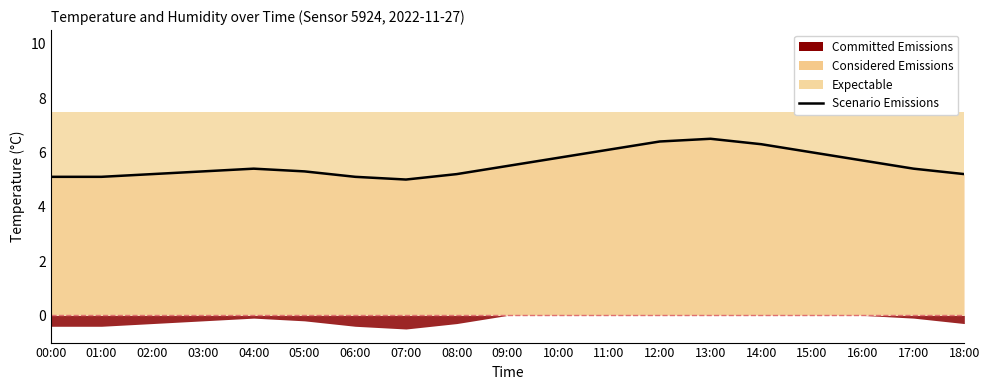

List the labels in order of value, largest first.

13:00, 12:00, 14:00, 11:00, 15:00, 10:00, 16:00, 09:00, 04:00, 17:00, 03:00, 05:00, 02:00, 08:00, 18:00, 00:00, 01:00, 06:00, 07:00